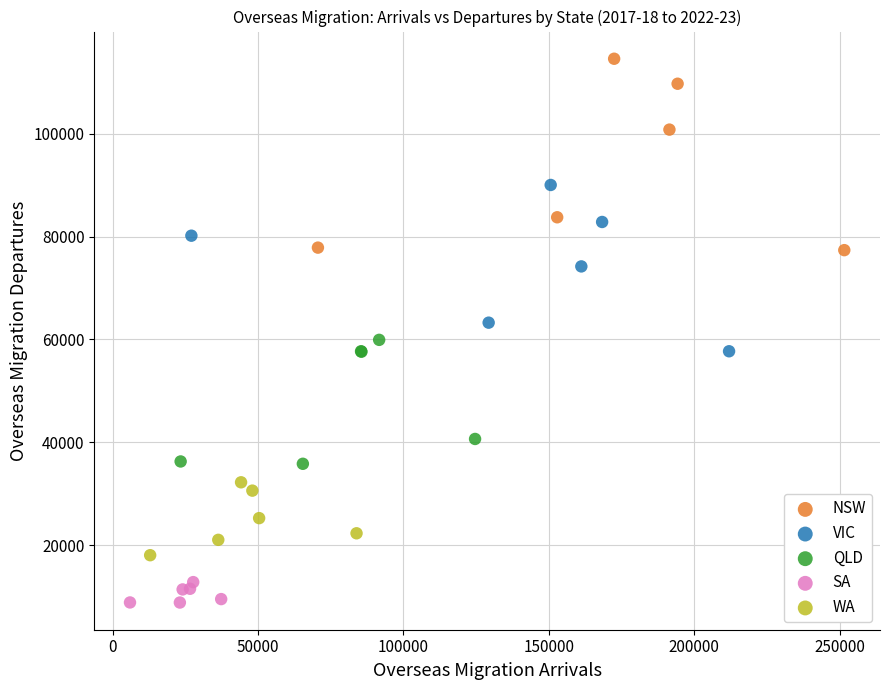

Which series reaches the minimum Y coordinate?

SA